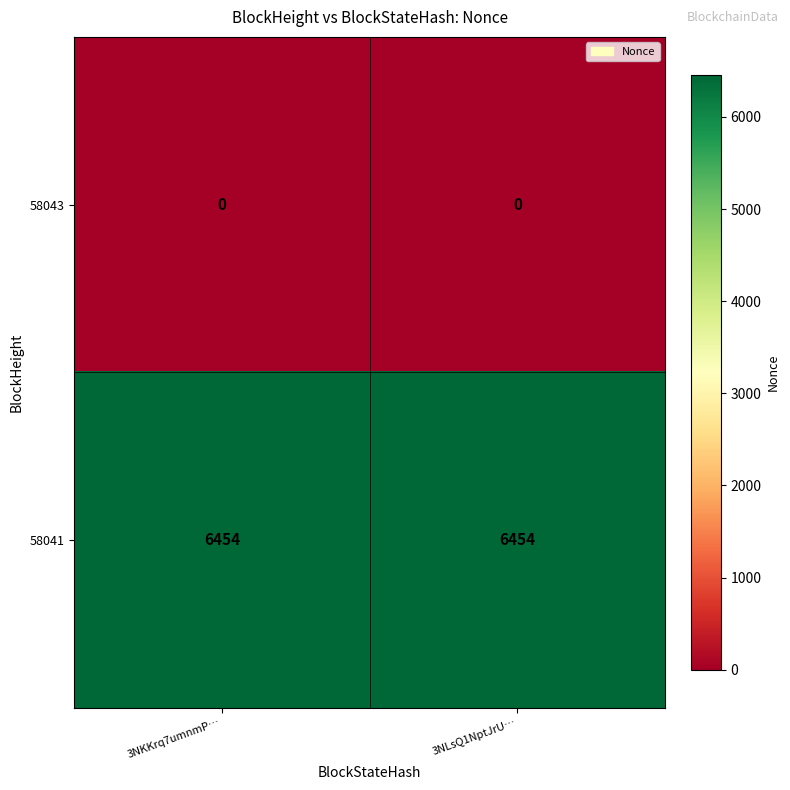

What is the maximum value shown in the chart?

6454